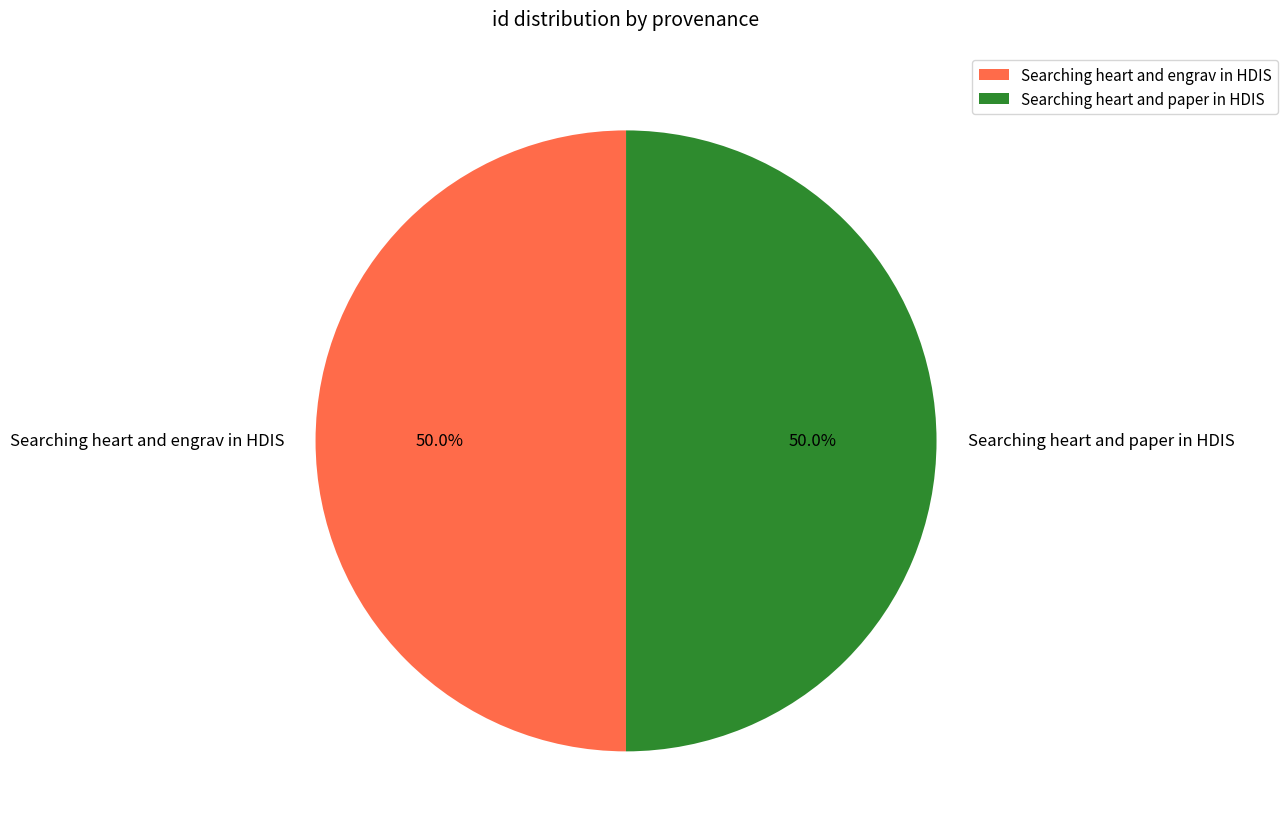

Approximately how many times larger is the value at Searching heart and paper in HDIS compared to Searching heart and engrav in HDIS?

1.0